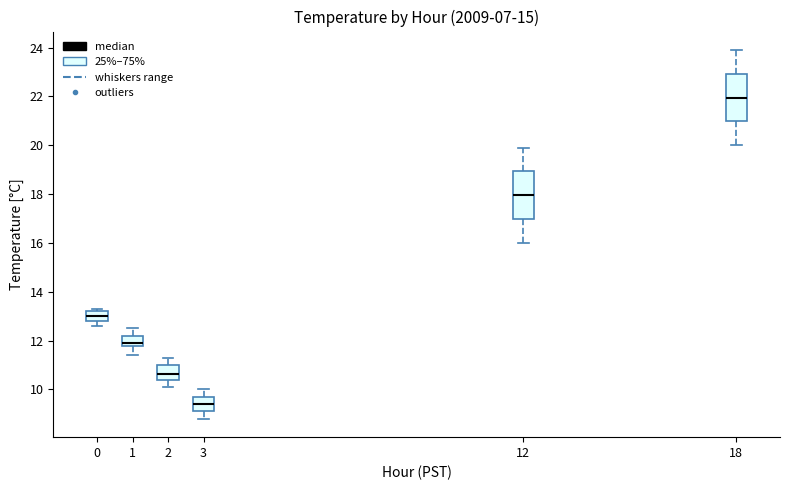

Reading left to right, read every box against the y-axis: the position of its median line, the range the box covers, and the ends of its whiskers. The values are not printed on the chart, so give them approximately, as read against the axis.

0: median 13.0, box 12.8 to 13.2, whiskers 12.6 to 13.4
1: median 12.0, box 11.8 to 12.2, whiskers 11.4 to 12.6
2: median 10.6, box 10.4 to 11.0, whiskers 10.2 to 11.4
3: median 9.4, box 9.2 to 9.8, whiskers 8.8 to 10.0
12: median 18.0, box 17.0 to 19.0, whiskers 16.0 to 20.0
18: median 22.0, box 21.0 to 23.0, whiskers 20.0 to 24.0